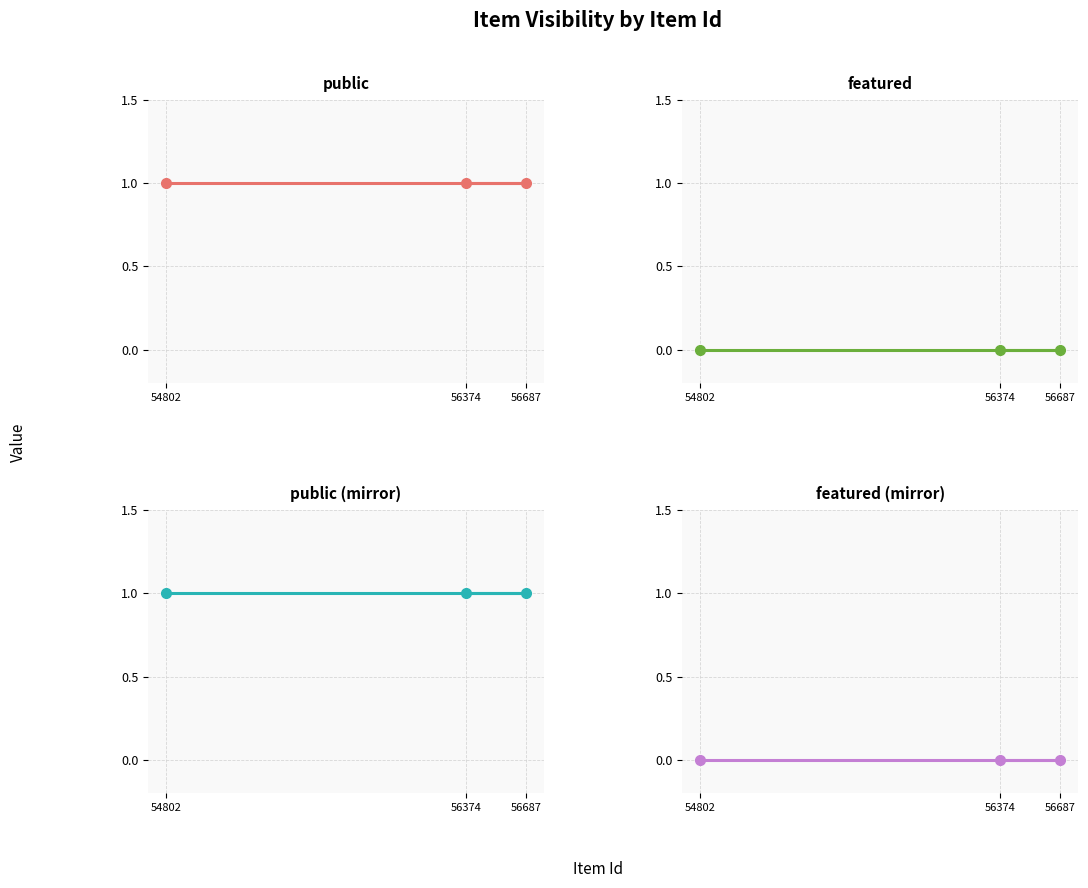

What is the approximate value of public at 54802?

1